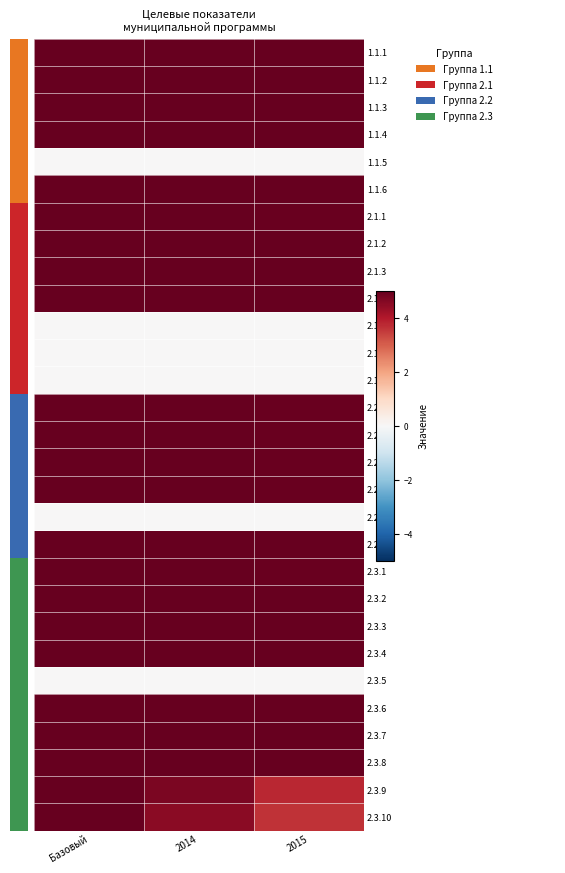

At which category does the chart reach its minimum across all series?

Базовый